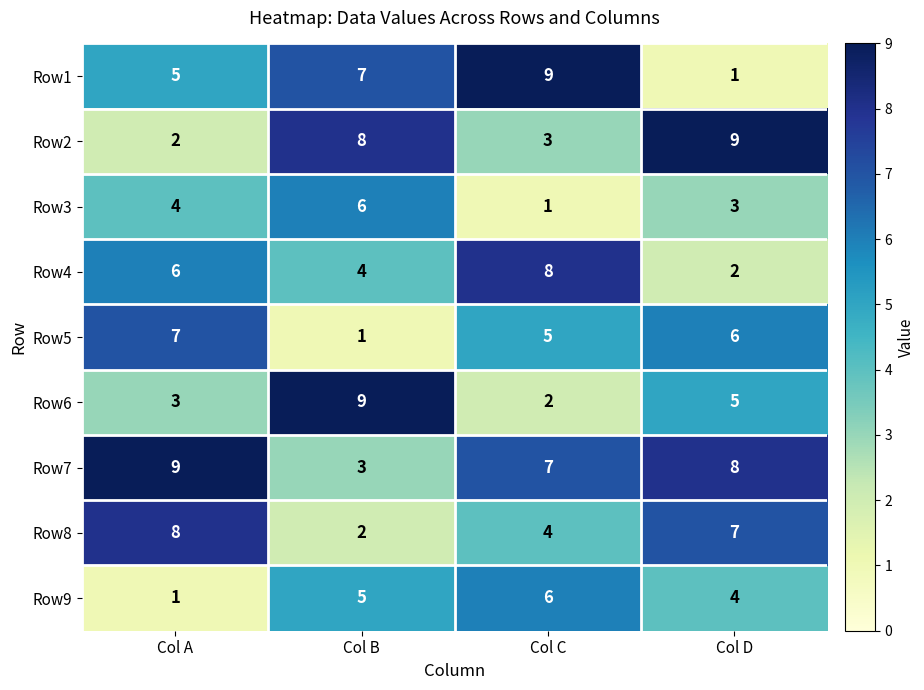

At which label does Row9 reach its peak?

Col C